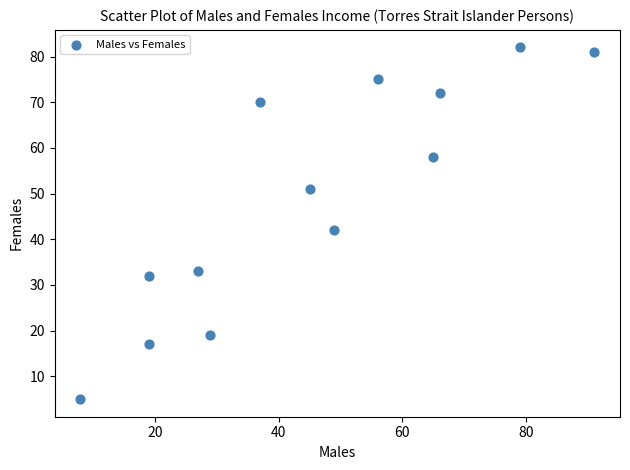

What Y value in the scatter plot is closest to 43?

42